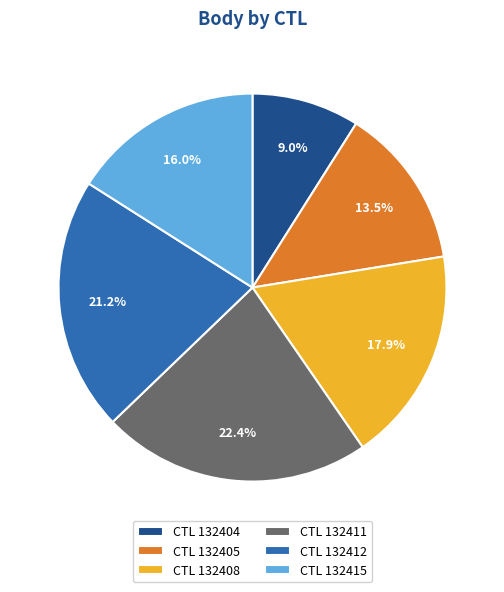

Which category has the smallest portion of the pie?

CTL 132404